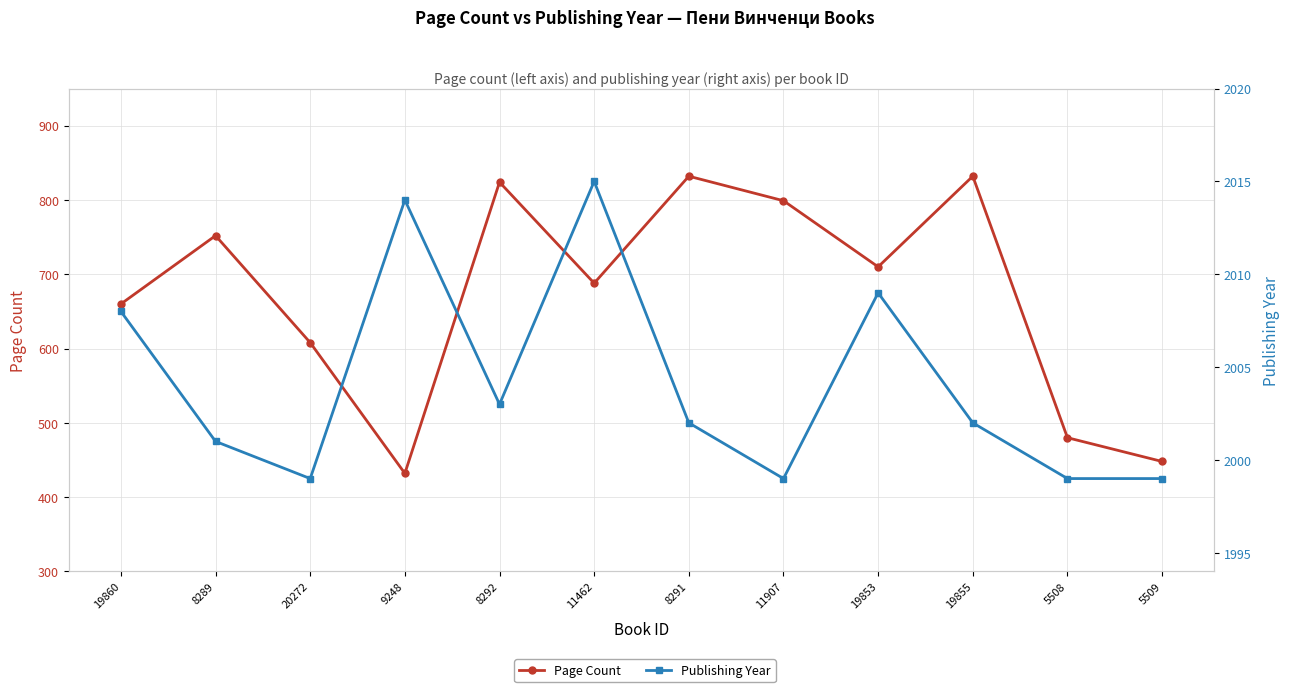

At which category is the sum across all series the highest?

8291